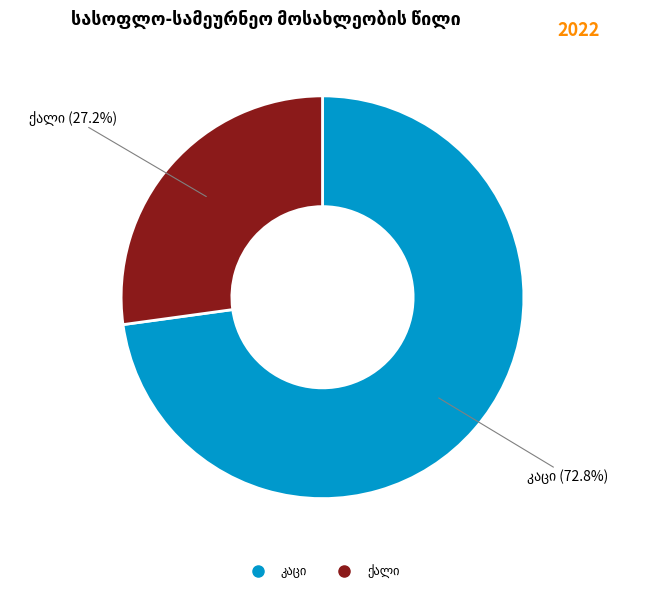

Count the number of slices in the pie.

2